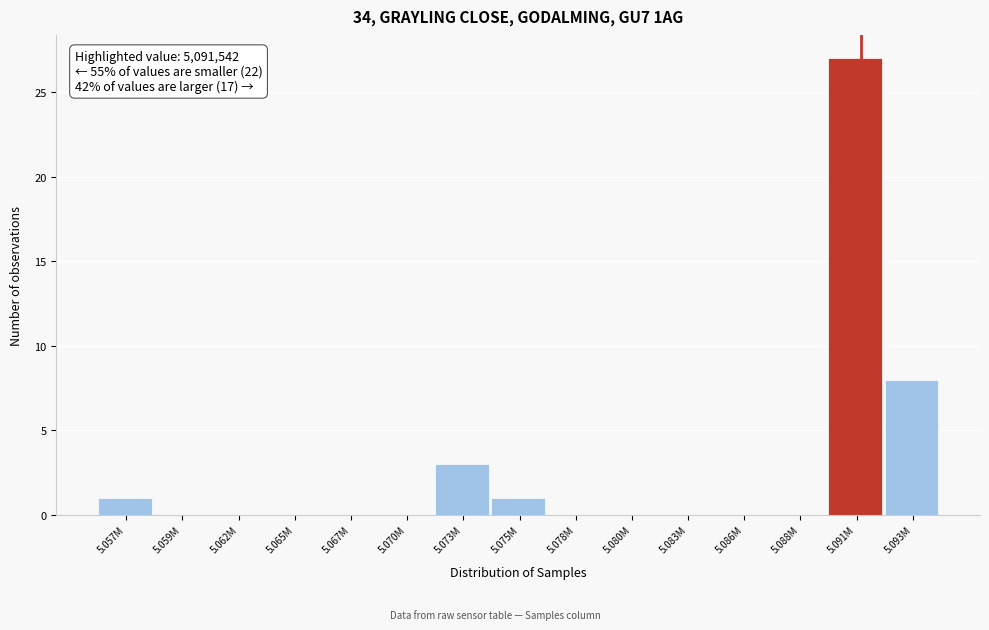

Reading left to right, extract all data points from this chart.

5.057M=1	5.059M=0	5.062M=0	5.065M=0	5.067M=0	5.070M=0	5.073M=3	5.075M=1	5.078M=0	5.080M=0	5.083M=0	5.086M=0	5.088M=0	5.091M=27	5.093M=8